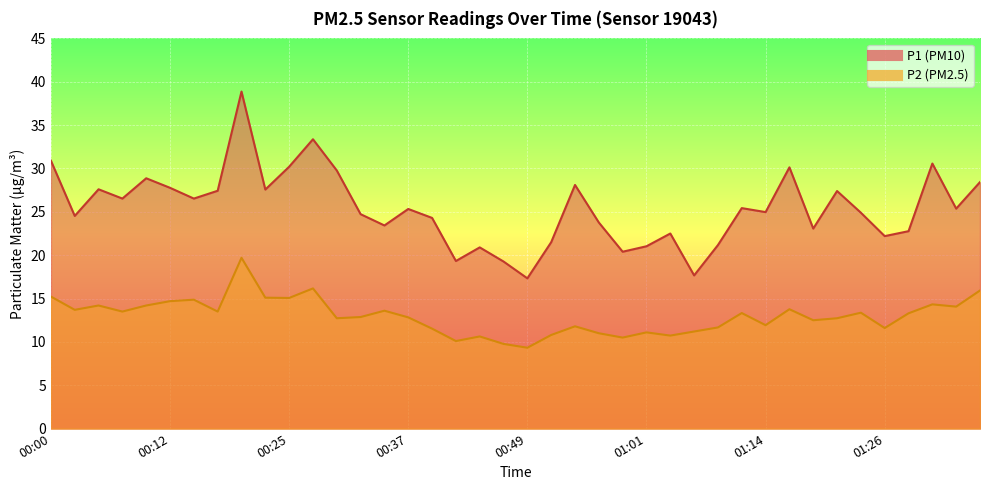

What position from the left is 01:28?

37